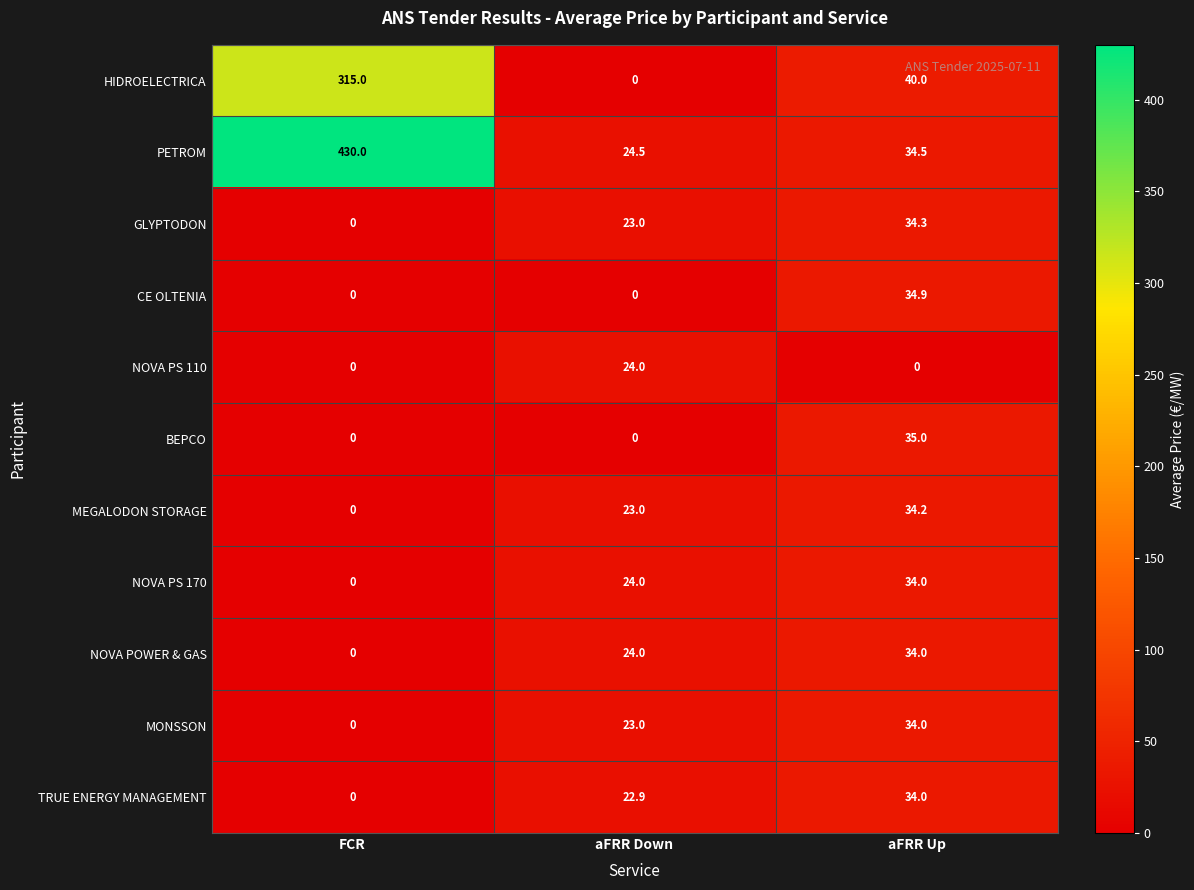

What is the difference between the second highest and minimum values in the TRUE ENERGY MANAGEMENT series?

22.9